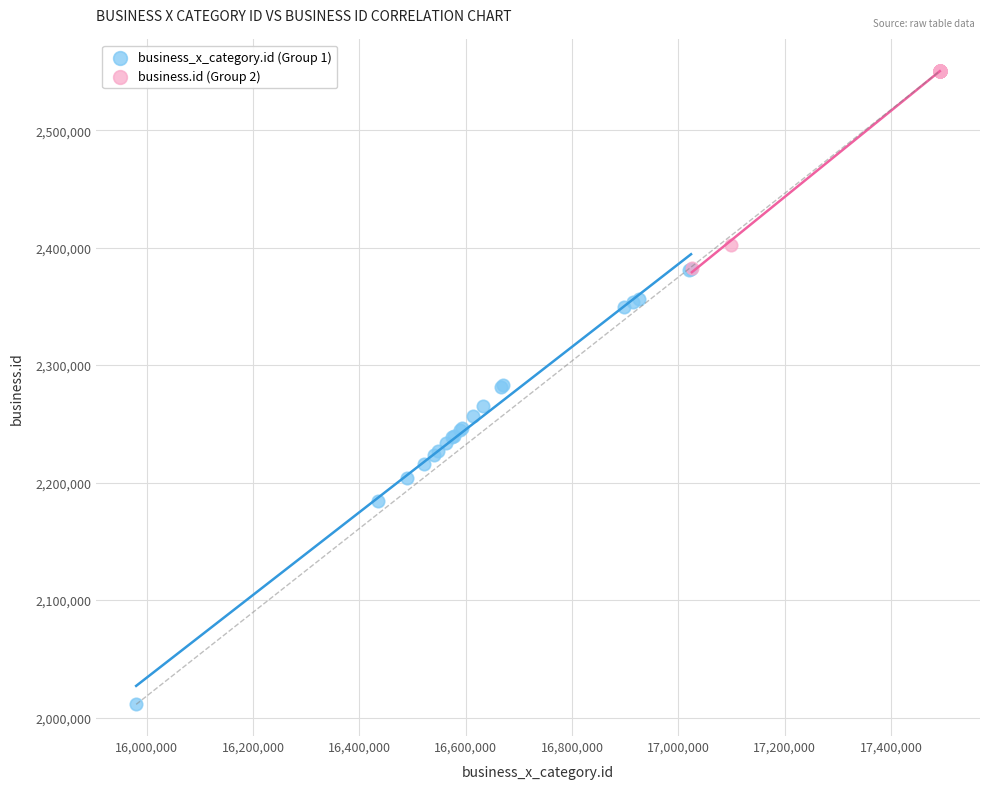

Which series has the largest Y range (max minus min)?

business_x_category.id (Group 1)